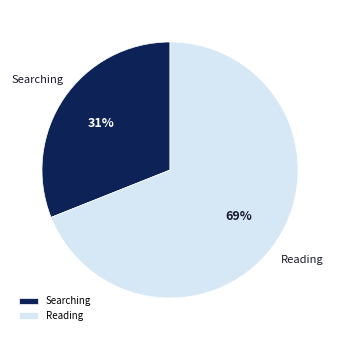

Is it true that Searching is 25% of the pie?

False